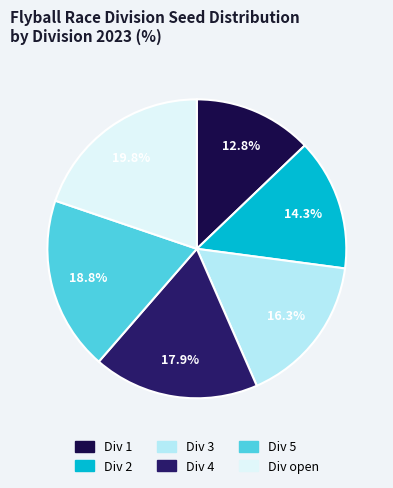

Does any single category account for the majority?

No